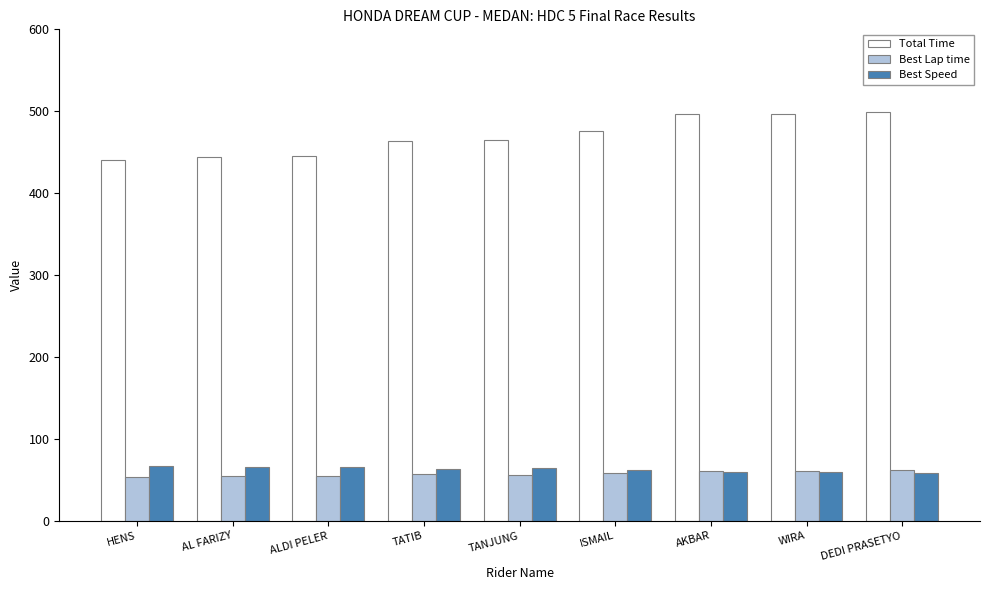

What is the smallest value displayed?

53.6